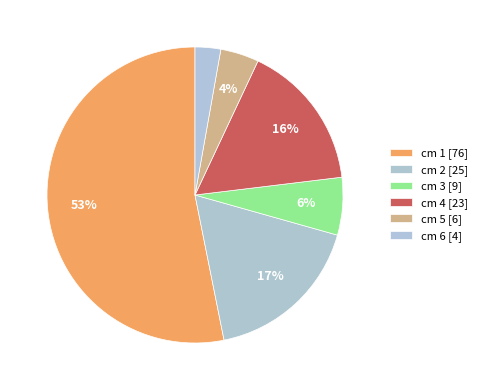

Is there any slice that represents more than half of the pie?

Yes